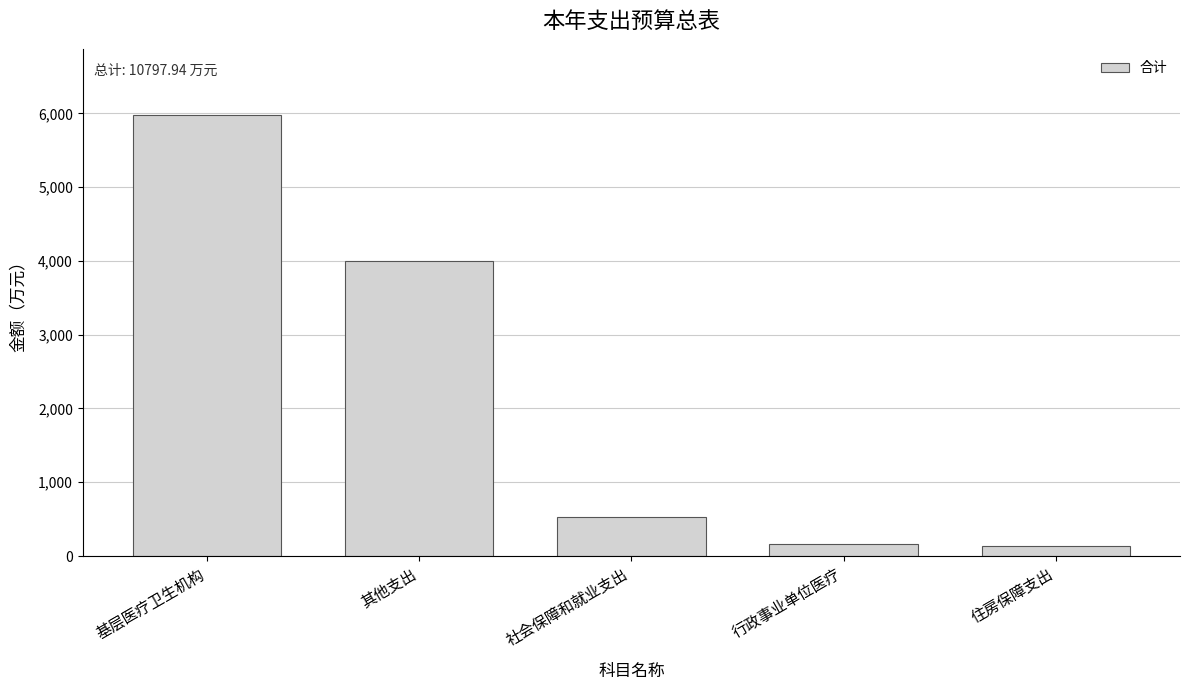

What is the sum of the values at 住房保障支出 and 行政事业单位医疗?

291.5